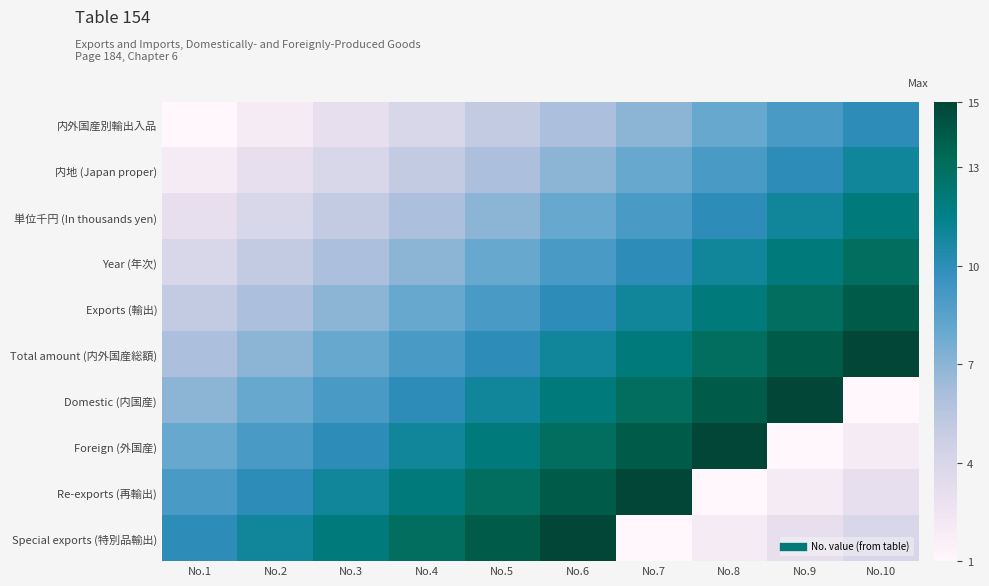

Which category has the lowest value across all series?

No.1